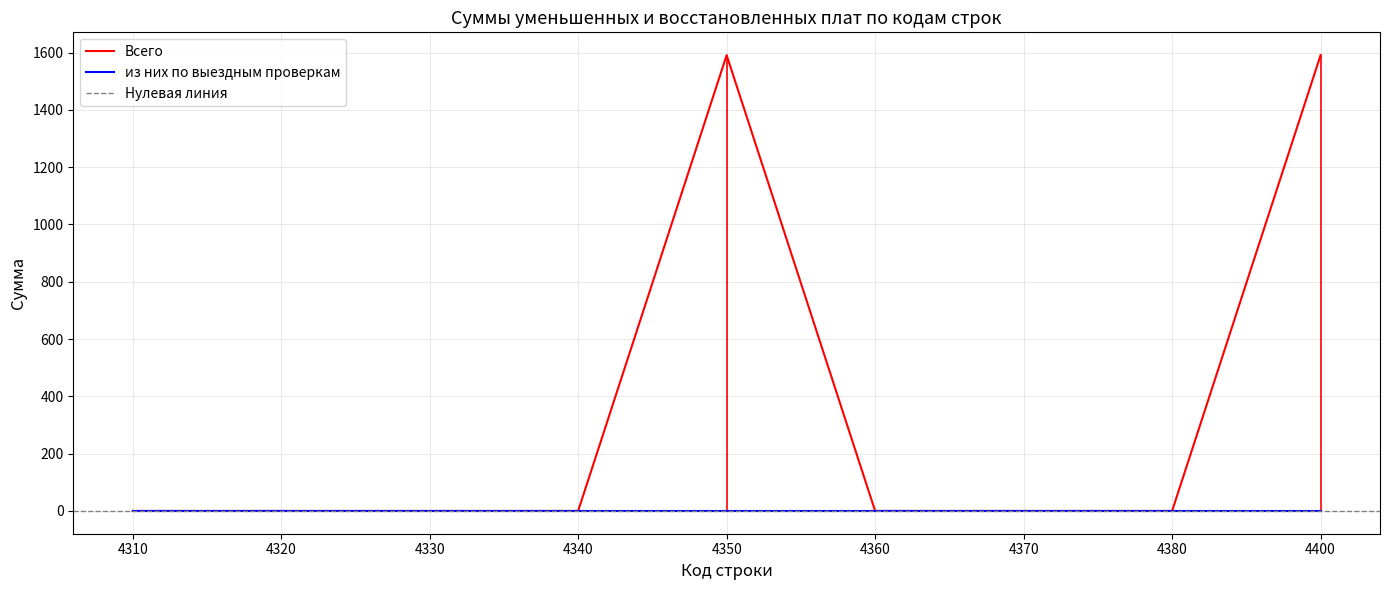

What is the difference between the second highest and second lowest values?

1591